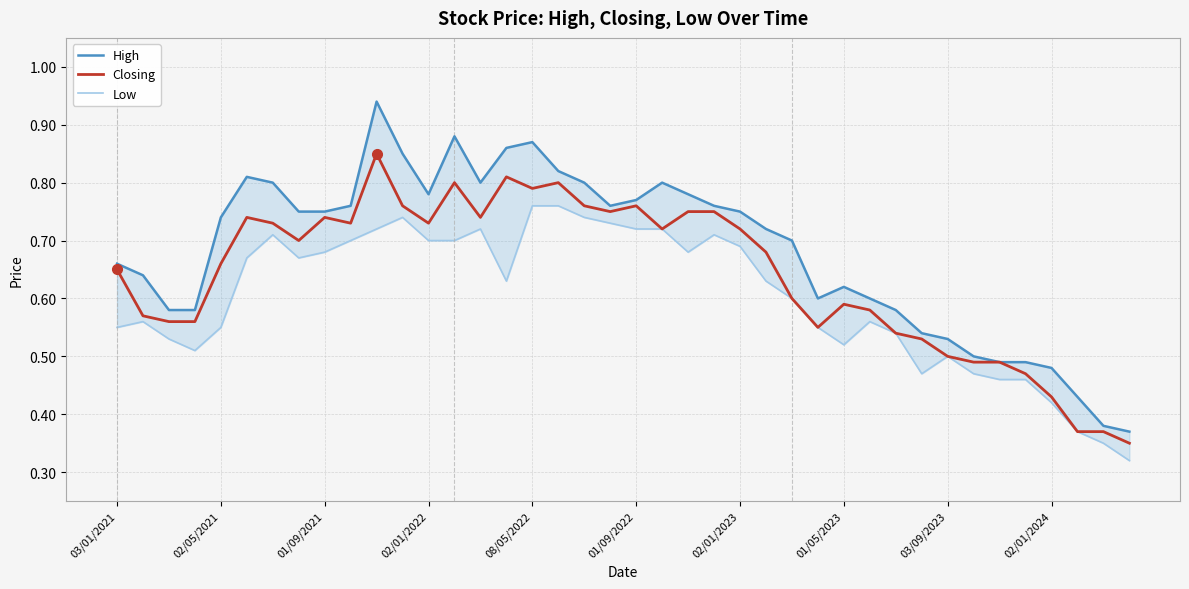

True or false: High and Closing intersect in this chart.

False